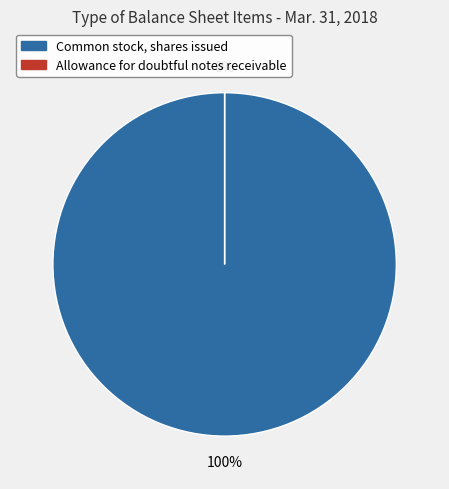

Is there any slice that represents more than half of the pie?

Yes